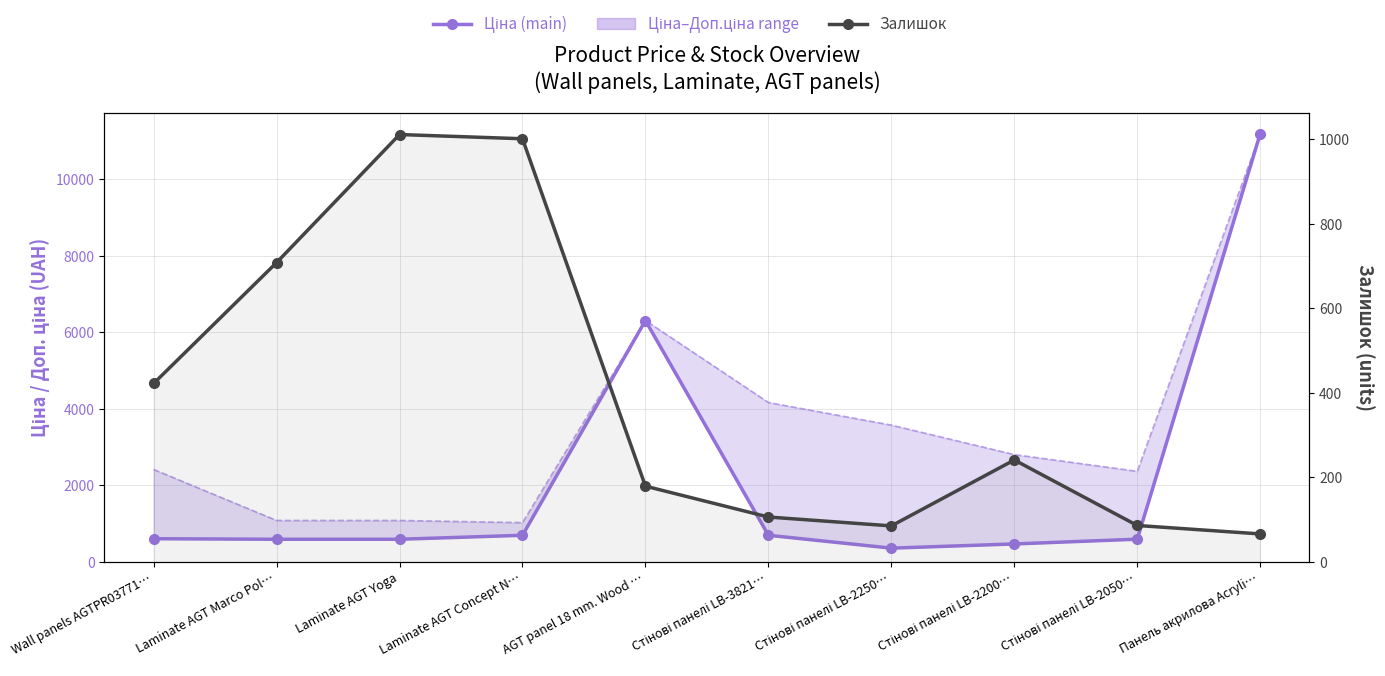

How many data points in Ціна are less than 603?

5